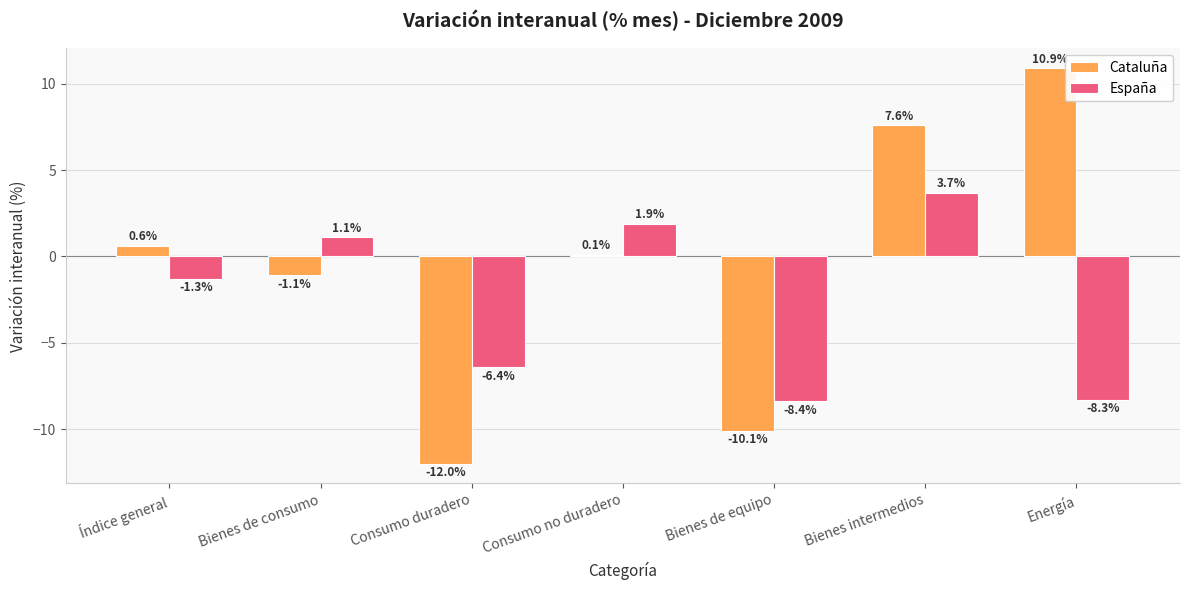

Which series changed the most between Consumo no duradero and Energía?

Cataluña